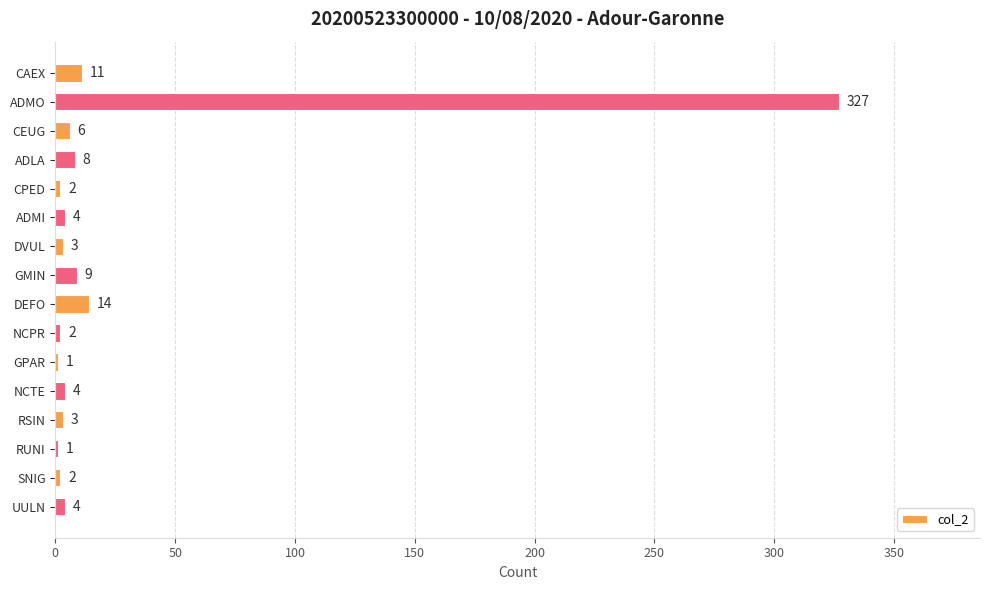

What is the greatest value displayed?

327